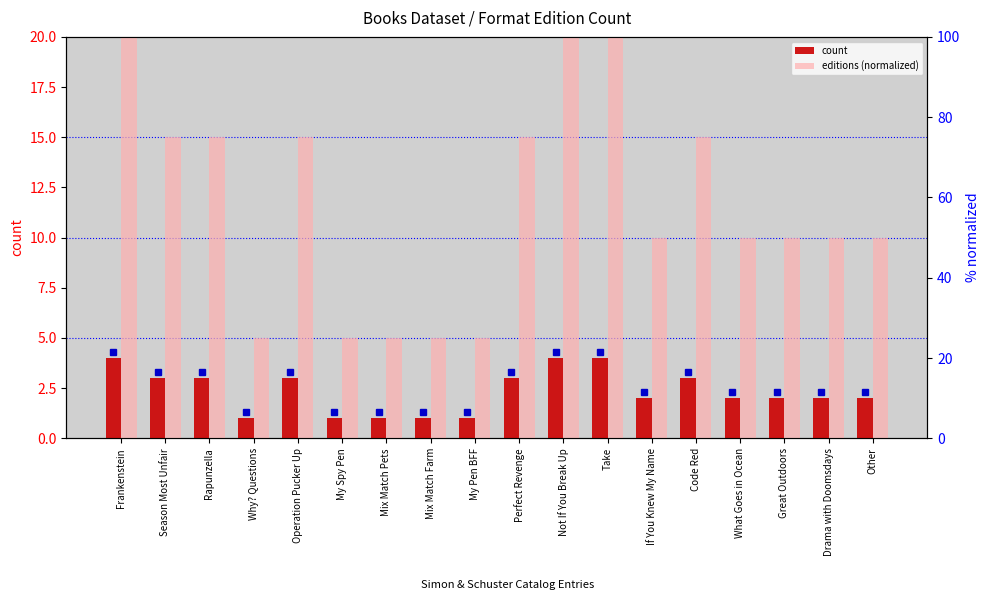

What is the difference between the maximum and second lowest values in the count series?

3